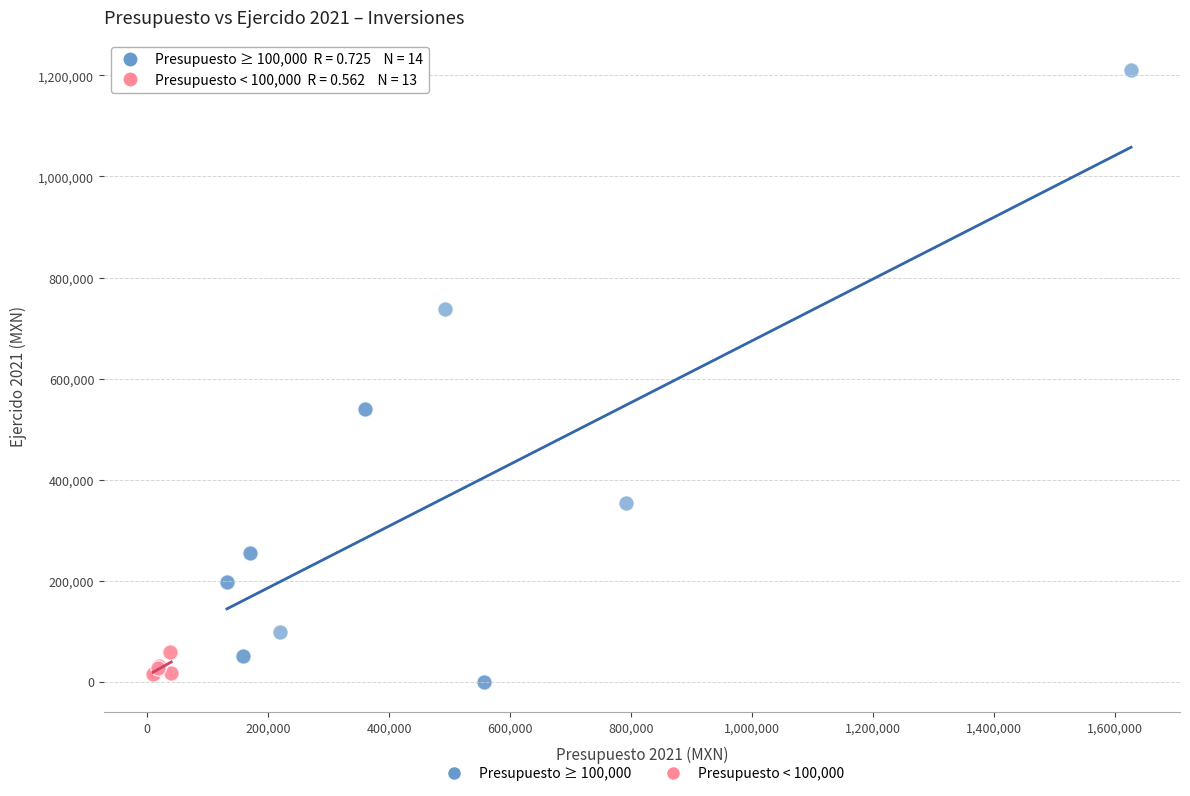

Which series contains the lowest Y value?

Presupuesto ≥ 100,000